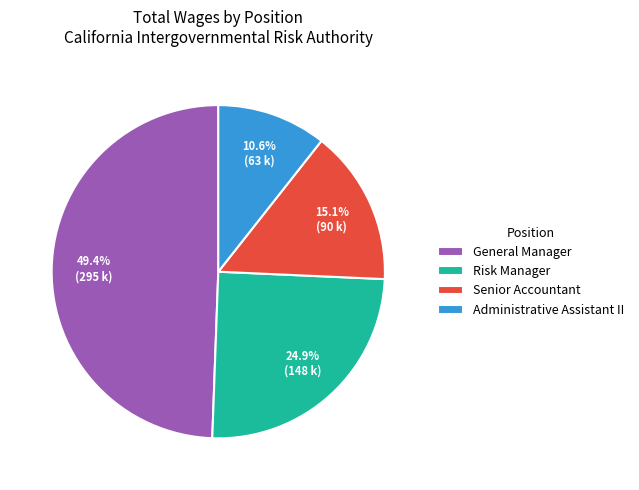

To the nearest percent, what percentage of the pie is General Manager?

49%